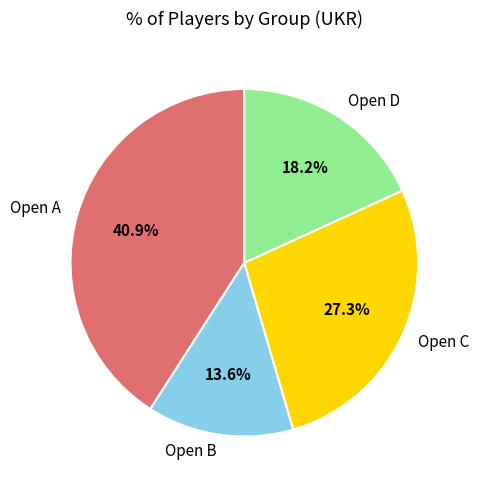

The Open B slice represents 14% of the pie. True or false?

True